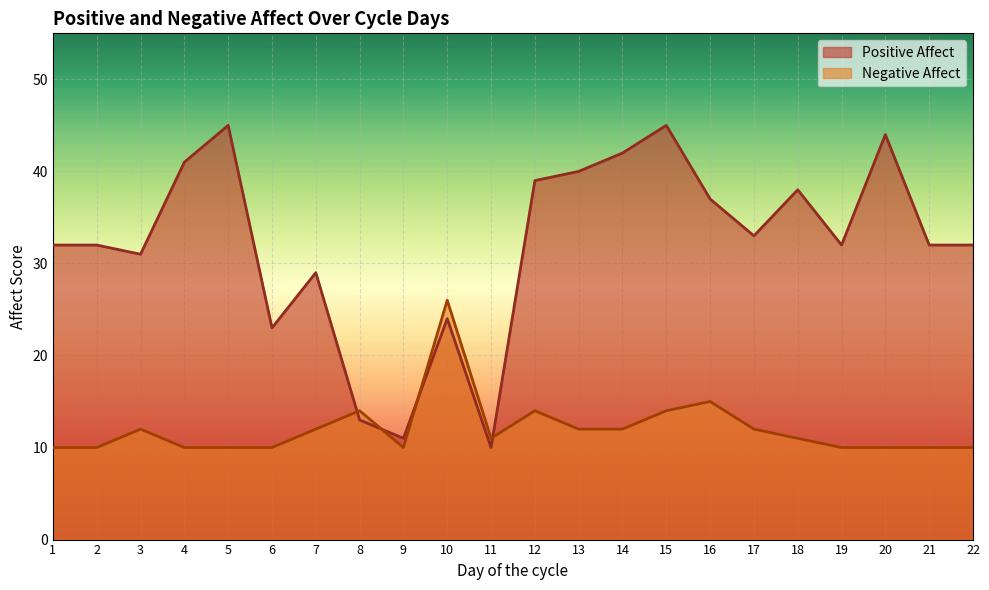

Reading left to right, extract all data points from this chart.

Positive Affect: 32	32	31	41	45	23	29	13	11	24	10	39	40	42	45	37	33	38	32	44	32	32
Negative Affect: 10	10	12	10	10	10	12	14	10	26	11	14	12	12	14	15	12	11	10	10	10	10